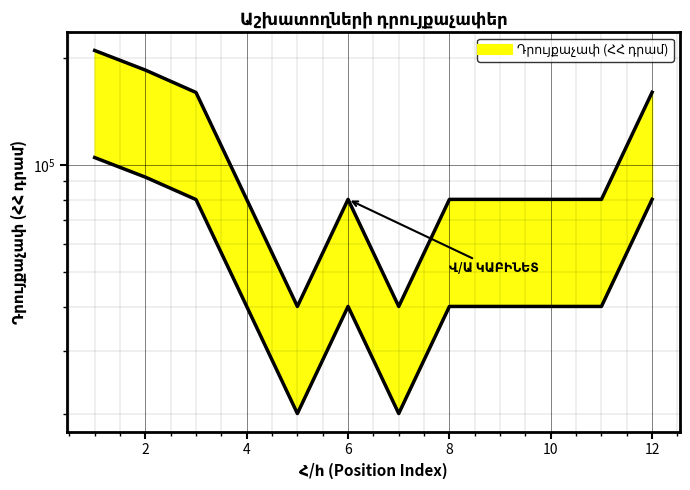

How many series are shown in this chart?

1